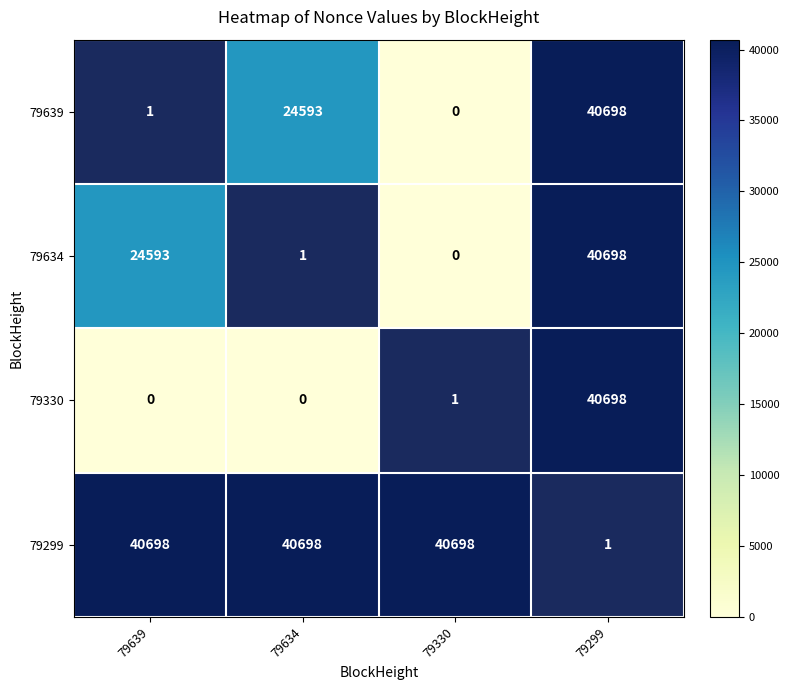

Is the value of 79634 at 79639 greater than the value of 79299 at 79634?

No